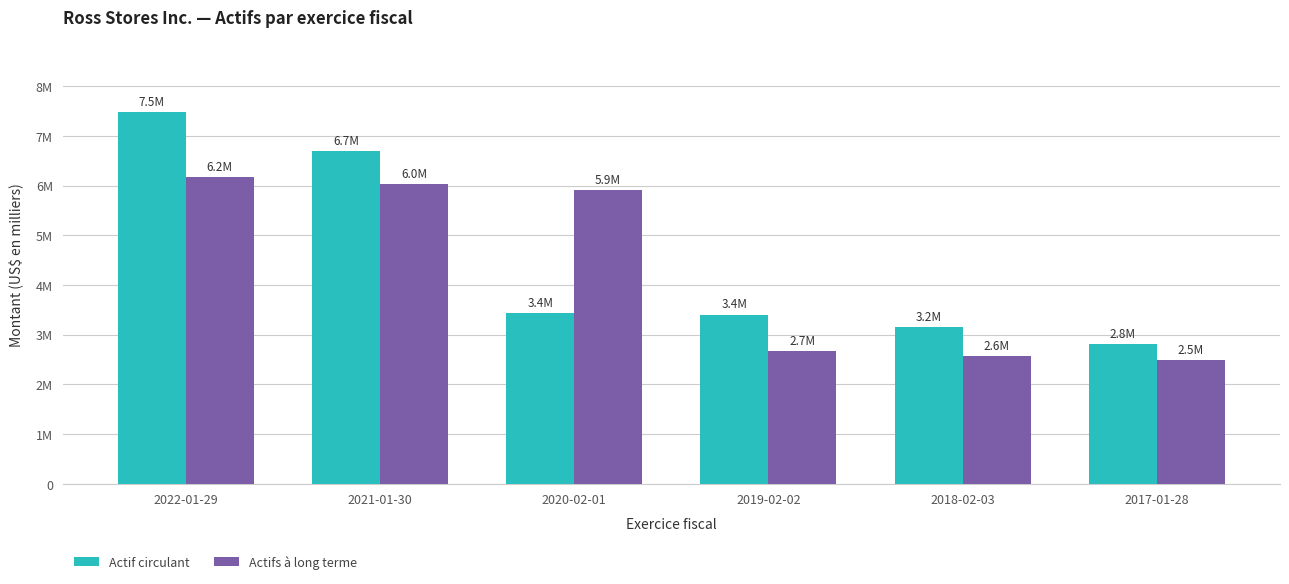

Which label corresponds to the largest value in the chart?

2022-01-29